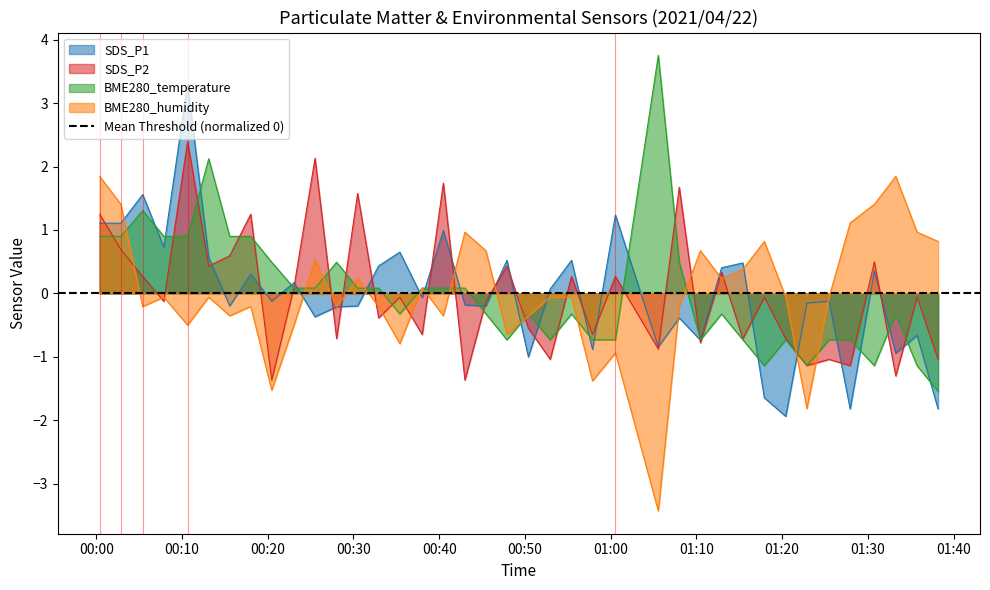

How many data points in SDS_P1 are less than 0?

21